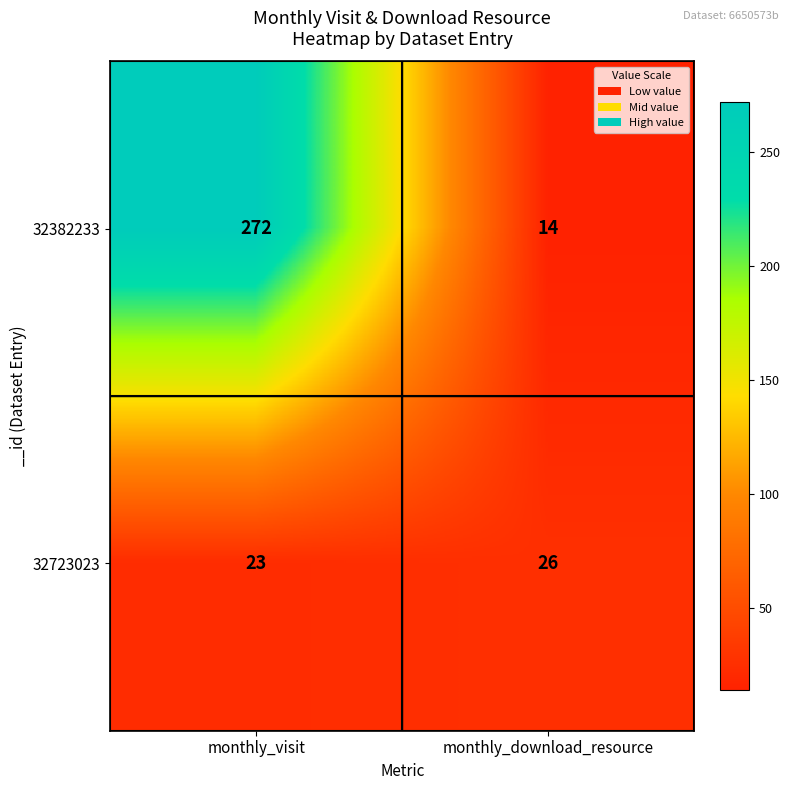

What is the difference between the 32382233 values at monthly_visit and monthly_download_resource?

258